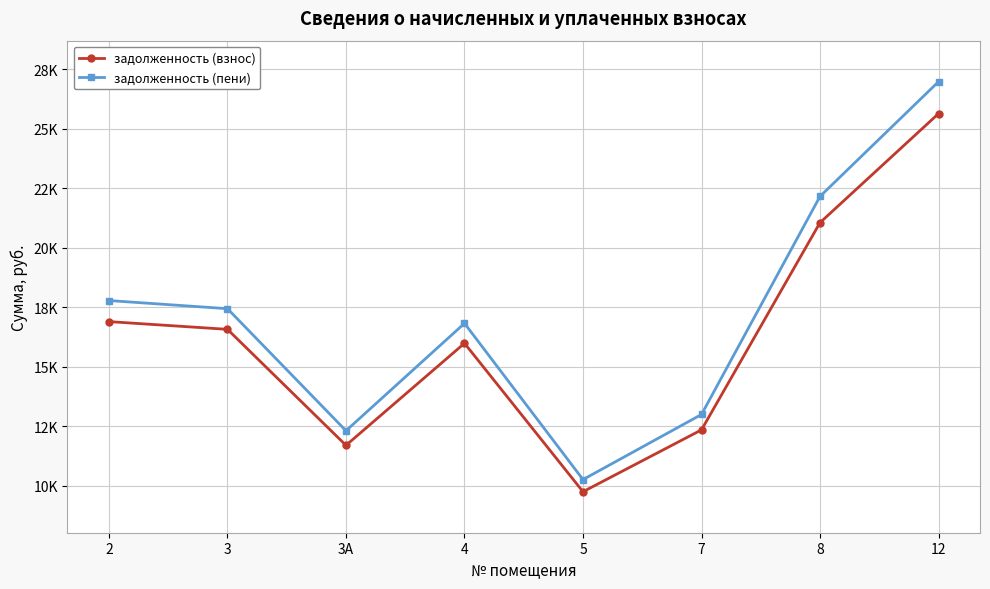

What is the sum of all задолженность (взнос) values?

129903.5